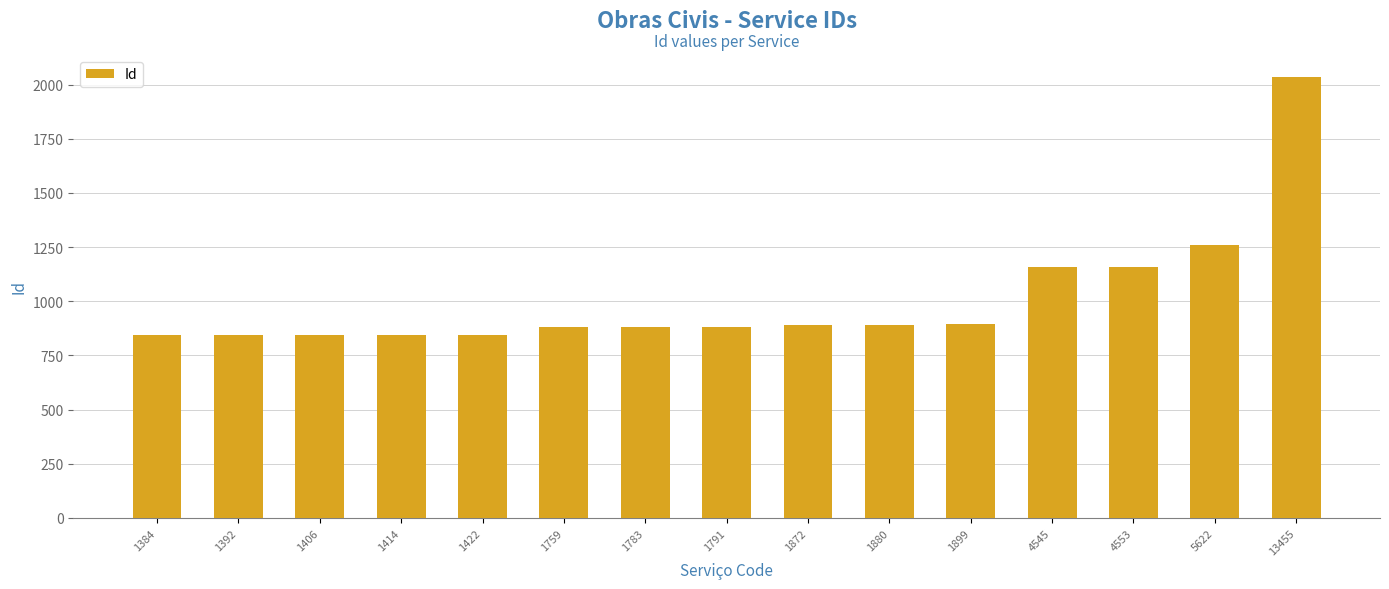

What is the change in value from 1392 to 1899?

+50